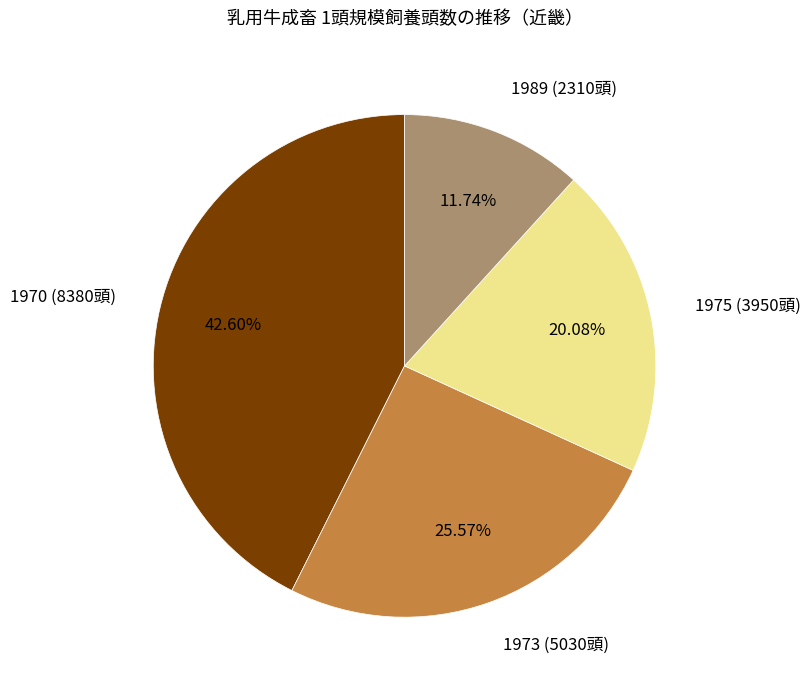

Does 1973 (5030頭) account for over 50% of the chart?

No